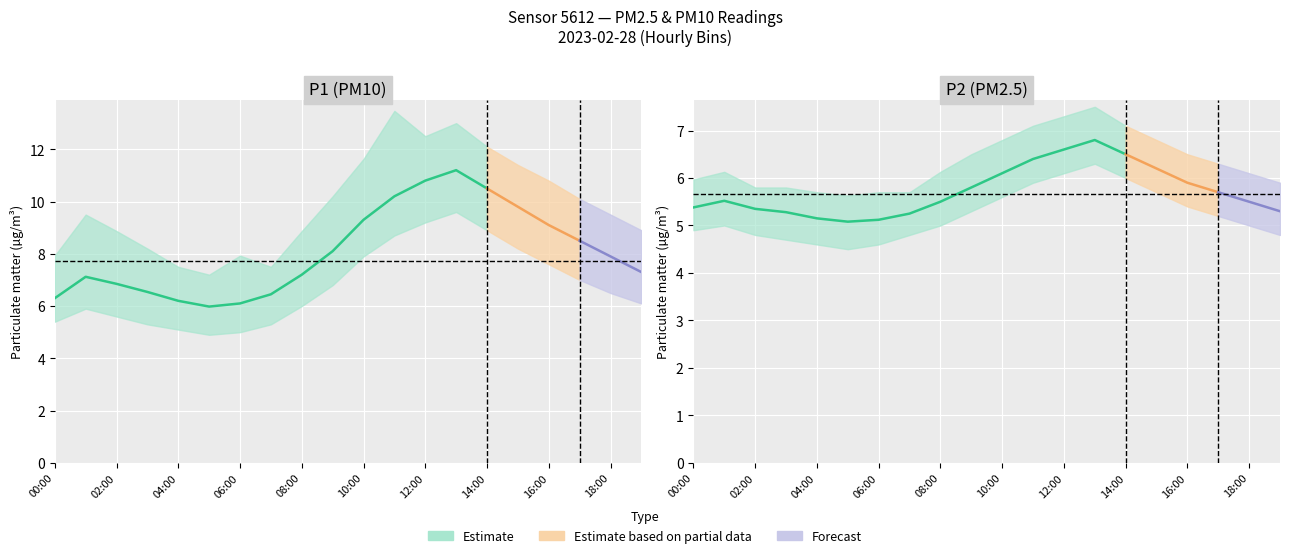

At how many categories does at least one series exceed 5?

20